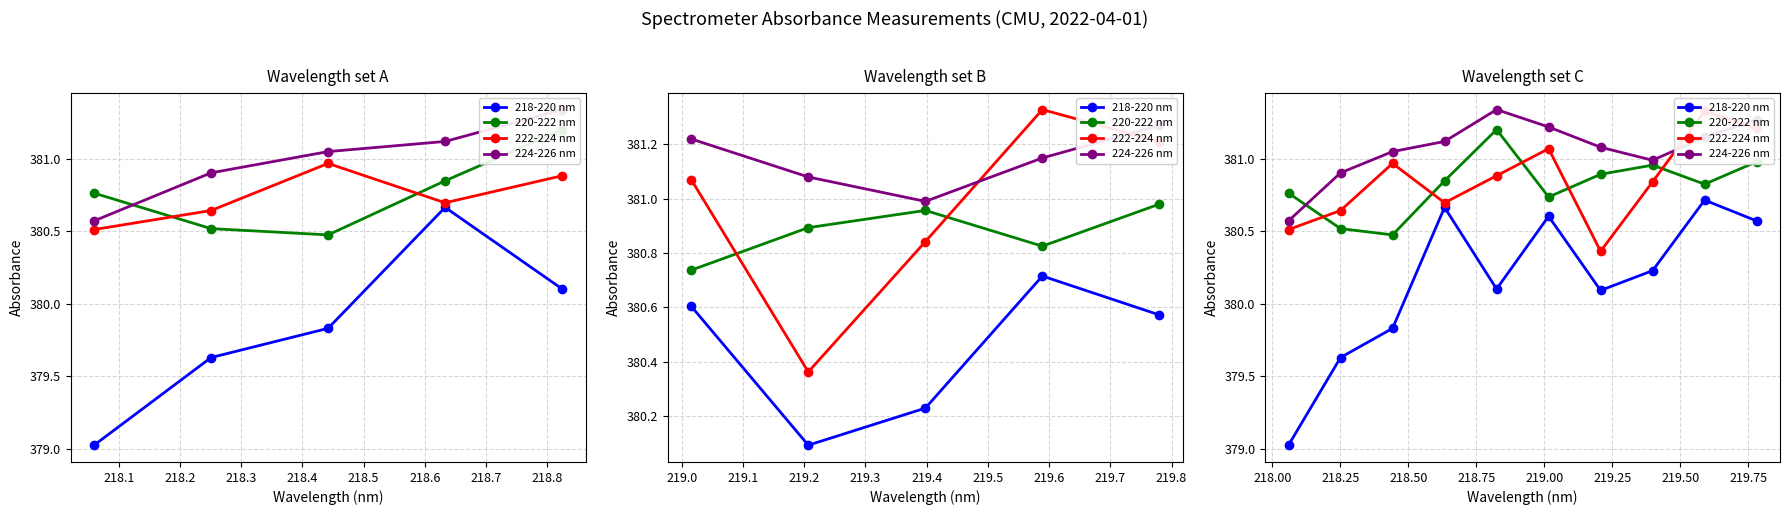

Reading right to left, what are all the values shown in this chart?

218-220 nm: 218.9=380.6	218.8=380.7	218.7=380.2	218.6=380.1	218.5=380.6	218.4=380.1	218.3=380.7	218.2=379.8	218.1=379.6	218.0=379.0
220-222 nm: 218.9=381.0	218.8=380.8	218.7=381.0	218.6=380.9	218.5=380.7	218.4=381.2	218.3=380.8	218.2=380.5	218.1=380.5	218.0=380.8
222-224 nm: 218.9=381.2	218.8=381.3	218.7=380.8	218.6=380.4	218.5=381.1	218.4=380.9	218.3=380.7	218.2=381.0	218.1=380.6	218.0=380.5
224-226 nm: 218.9=381.3	218.8=381.1	218.7=381.0	218.6=381.1	218.5=381.2	218.4=381.3	218.3=381.1	218.2=381.1	218.1=380.9	218.0=380.6